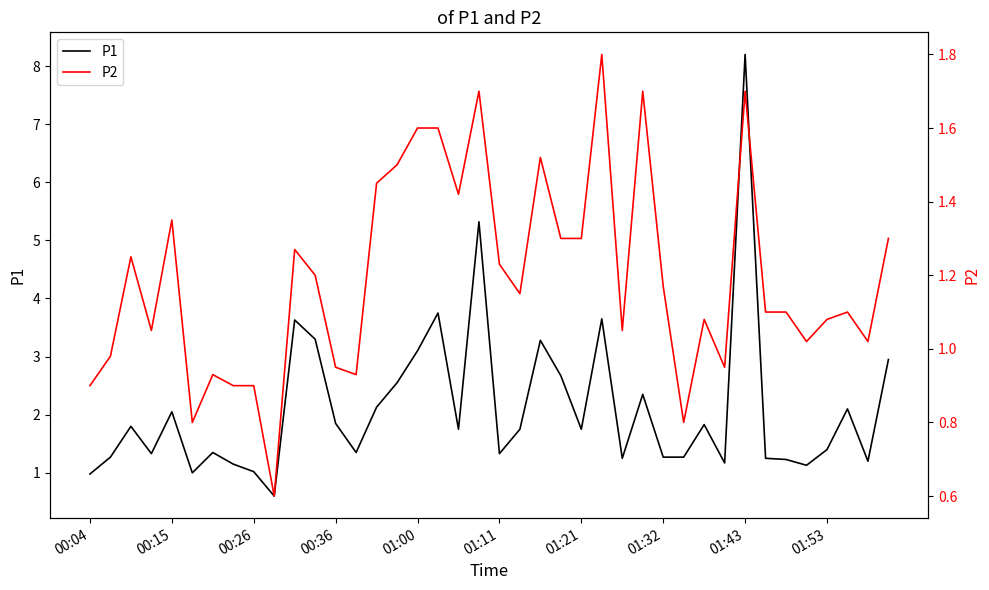

What is the value of the P1 point at the 1st from the left?

1.0